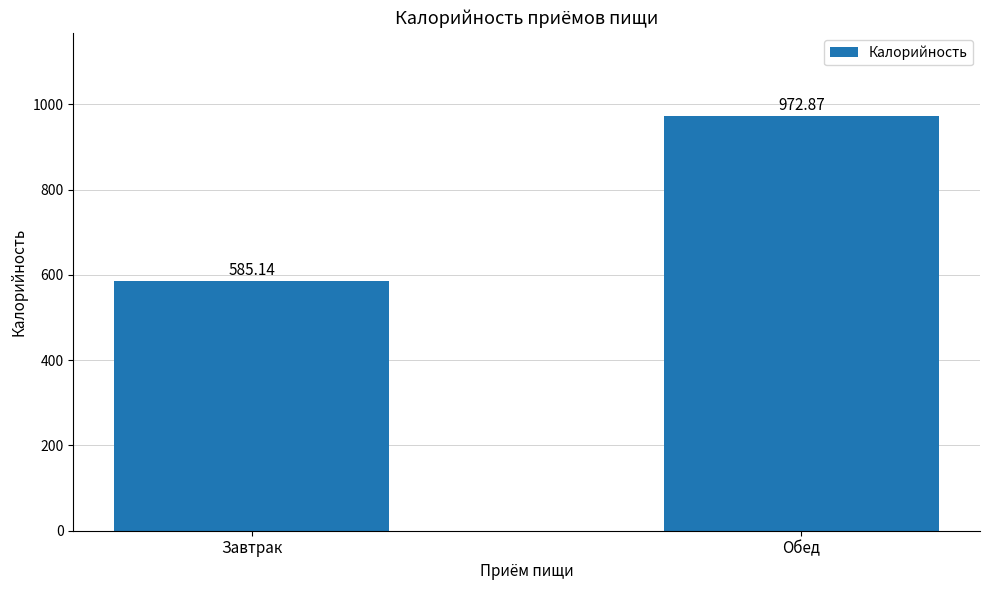

Reading right to left, list all the values displayed in this chart.

Обед=972.9	Завтрак=585.1